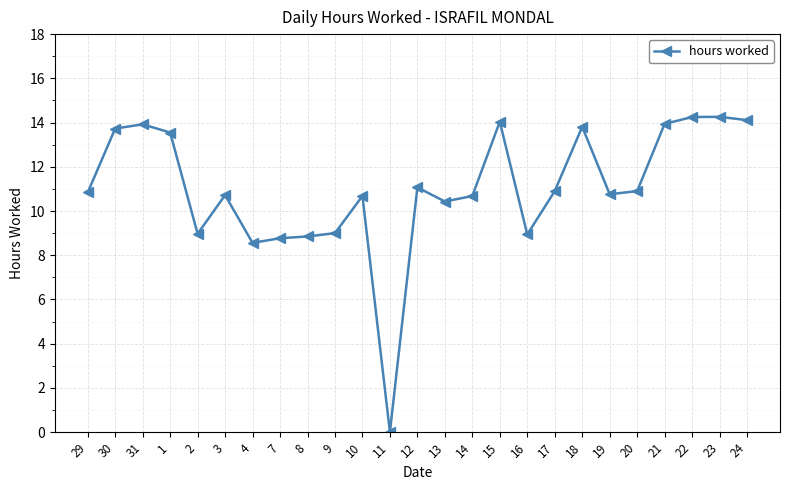

What is the maximum value shown in the chart?

14.3